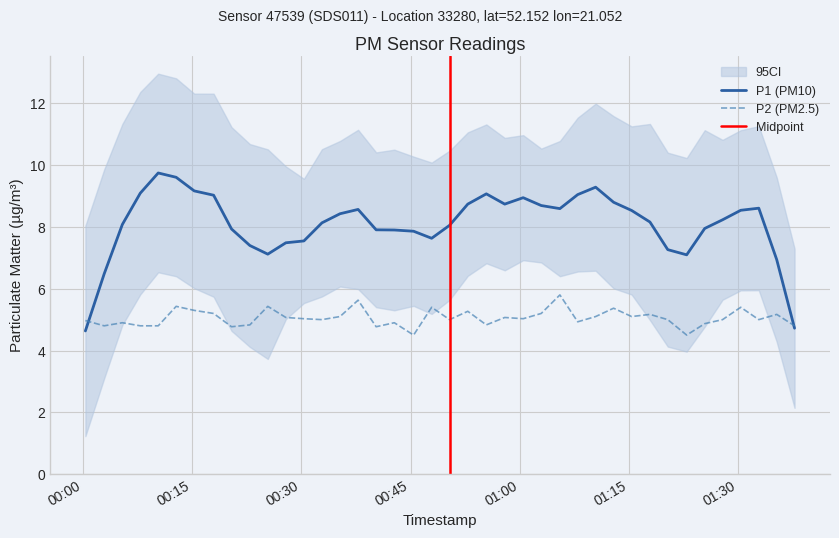

True or false: there are more than 0 points higher than both neighbors.

True